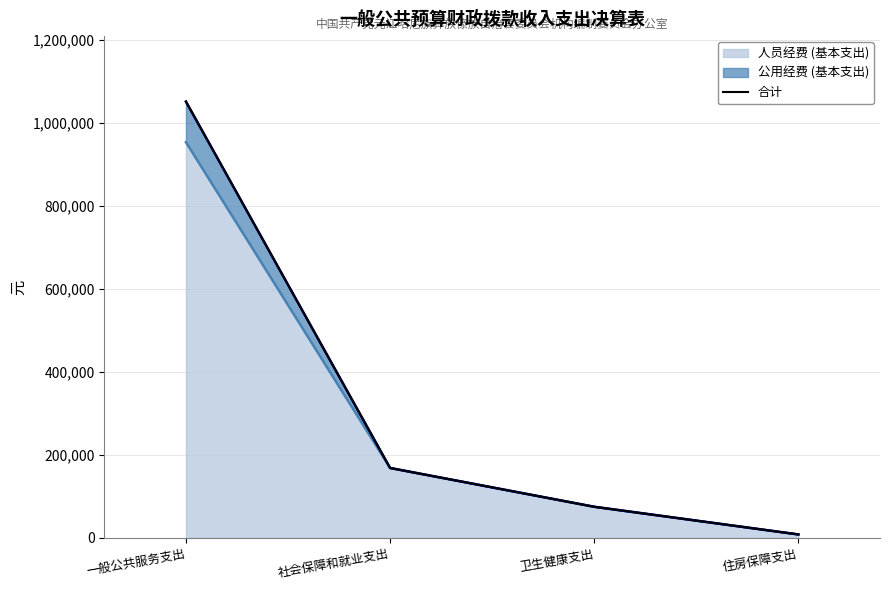

Reading left to right, extract all data points from this chart.

1052251.4	168687.0	75131.9	8415.0